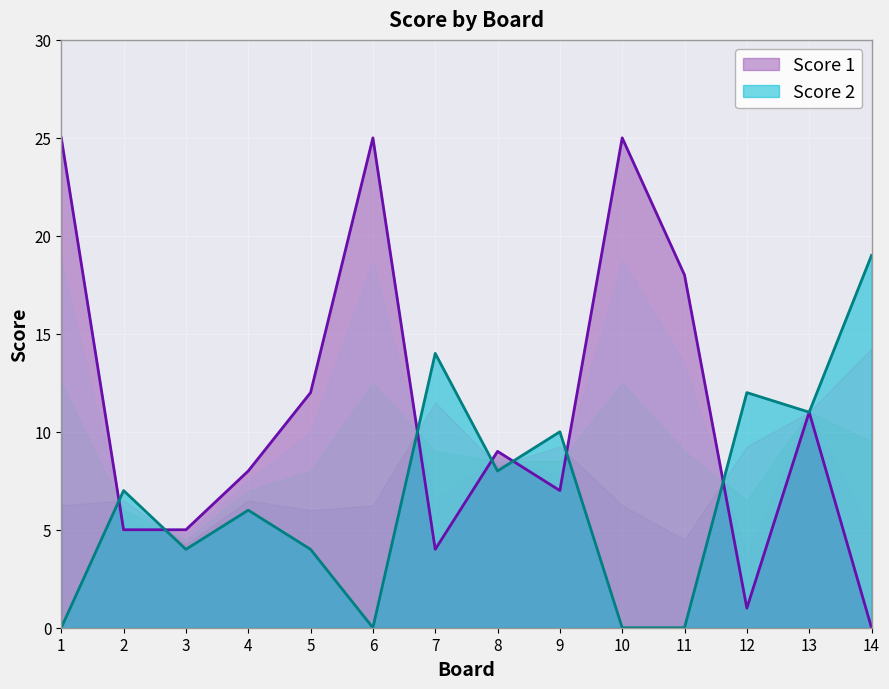

Rank the series at 10 from highest to lowest value.

Score 1, Score 2